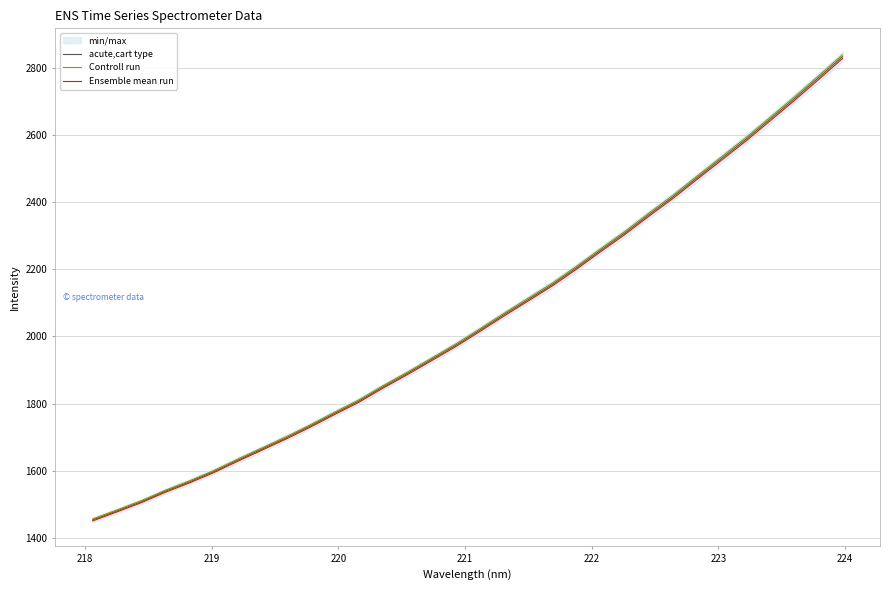

True or false: Controll run has more than 0 interior local peaks.

False